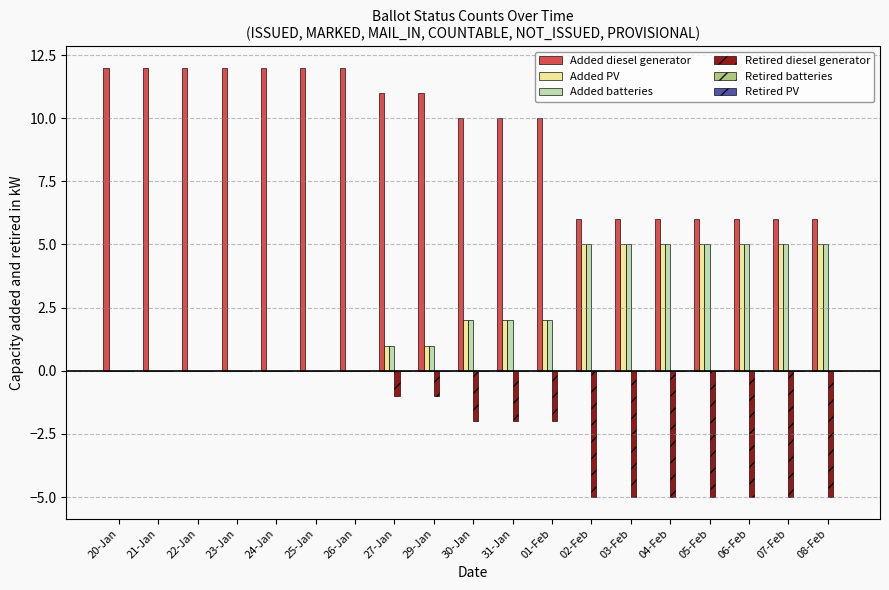

How many distinct data groups are displayed?

4